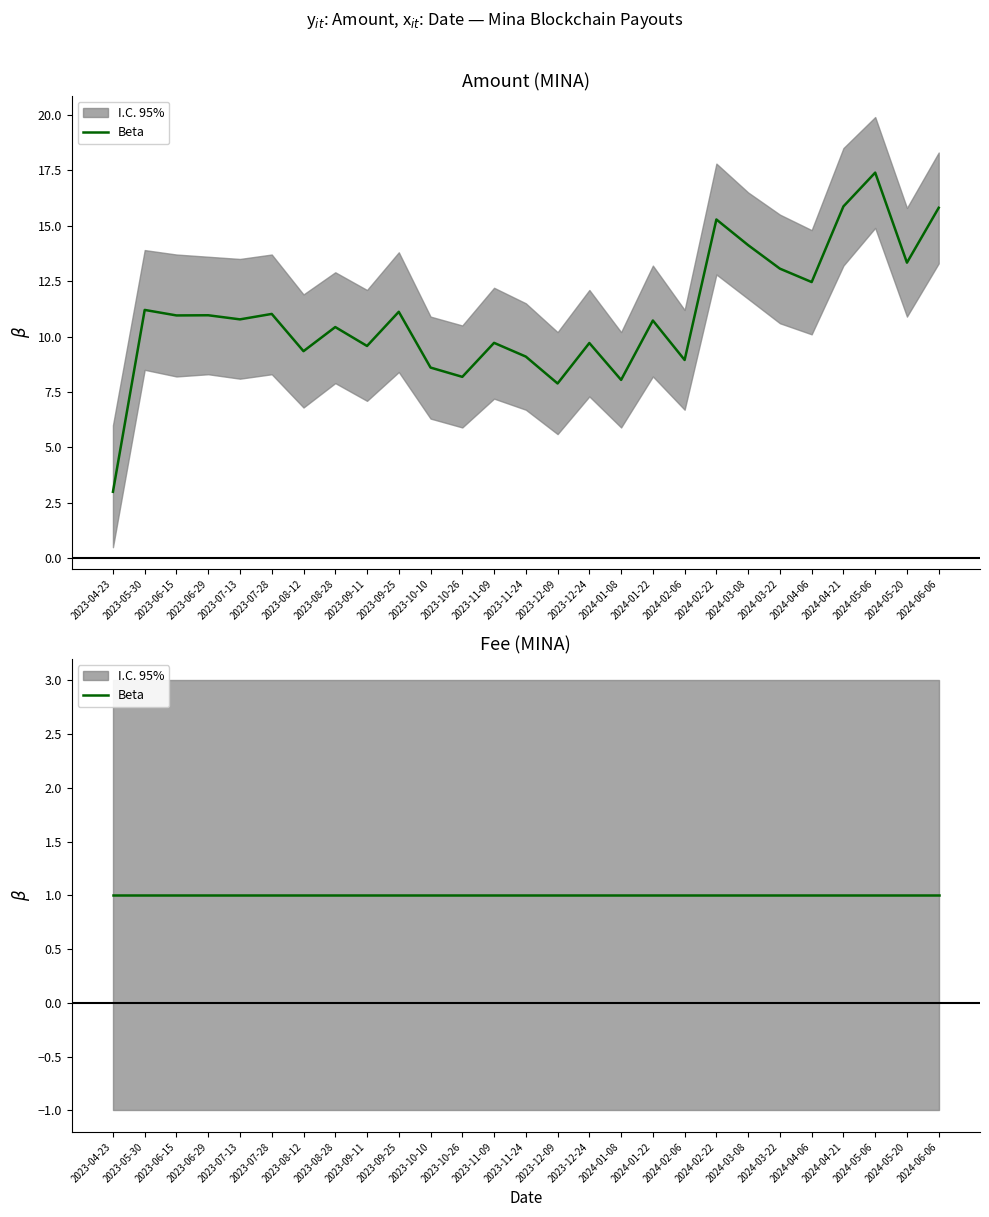

How many interior local peaks (higher than both neighbors) does the data have?

10